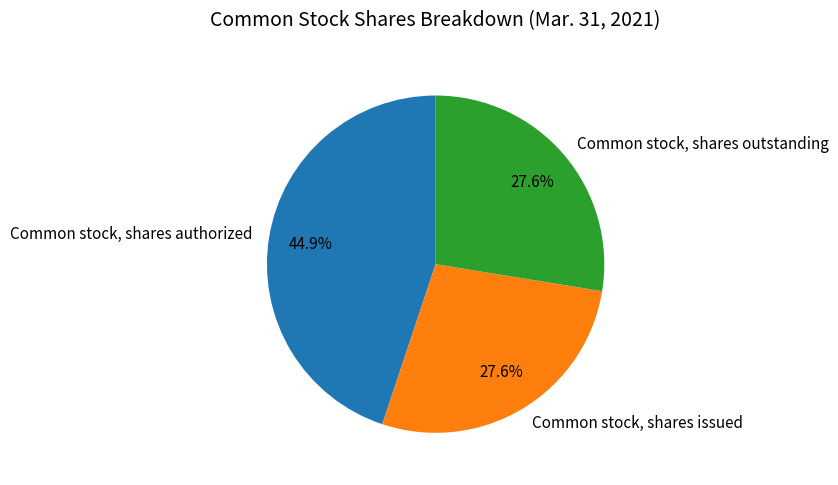

How many slices are in this pie chart?

3